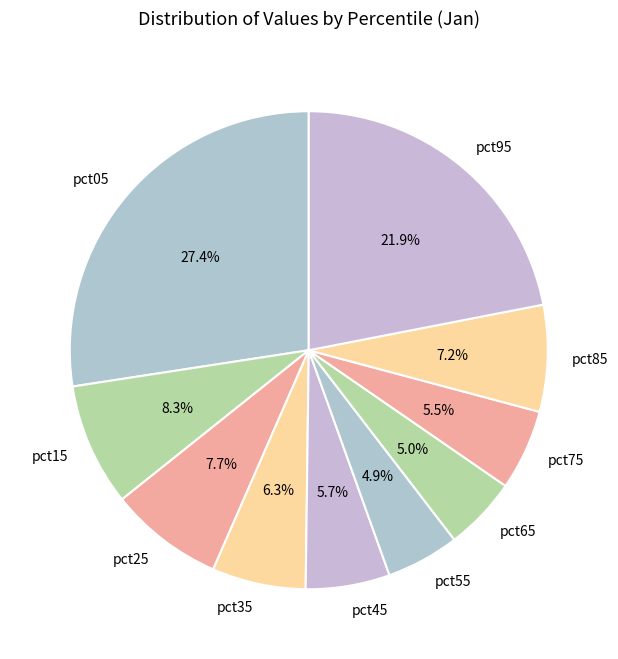

To the nearest percent, what is the combined percentage of pct55 and pct25?

13%